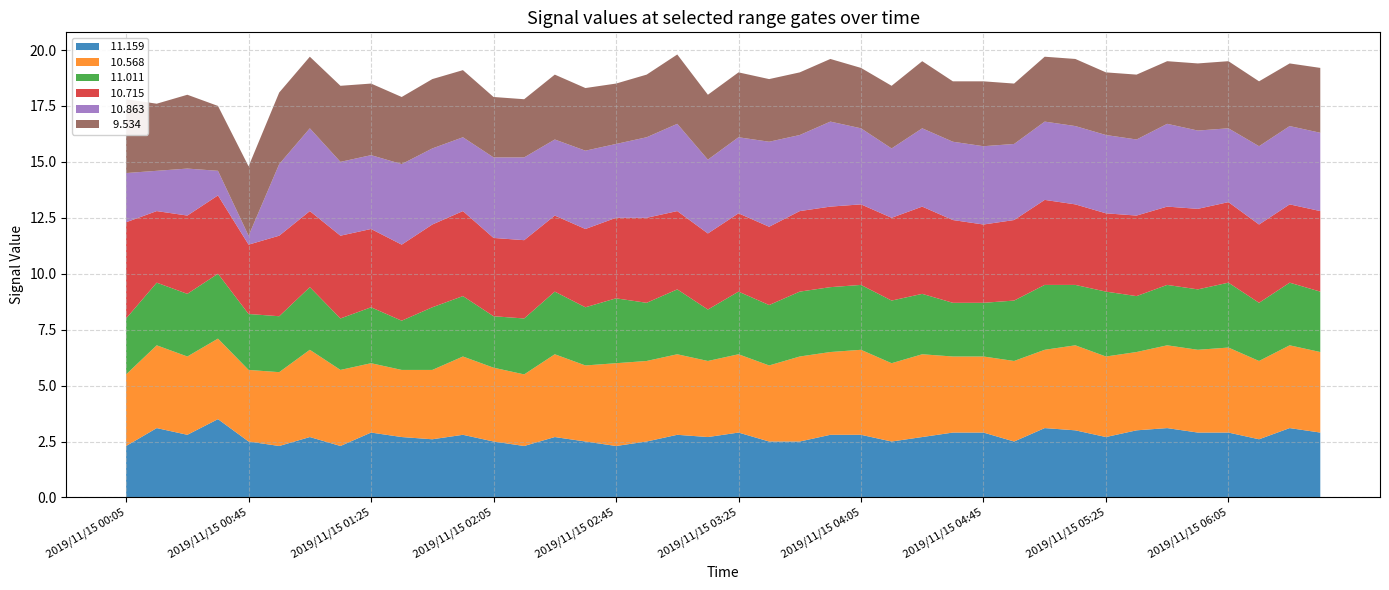

Reading right to left, what are all the values shown in this chart?

 11.159: 2019/11/15 06:35=2.9	2019/11/15 06:25=3.1	2019/11/15 06:15=2.6	2019/11/15 06:05=2.9	2019/11/15 05:55=2.9	2019/11/15 05:45=3.1	2019/11/15 05:35=3.0	2019/11/15 05:25=2.7	2019/11/15 05:15=3.0	2019/11/15 05:05=3.1	2019/11/15 04:55=2.5	2019/11/15 04:45=2.9	2019/11/15 04:35=2.9	2019/11/15 04:25=2.7	2019/11/15 04:15=2.5	2019/11/15 04:05=2.8	2019/11/15 03:55=2.8	2019/11/15 03:45=2.5	2019/11/15 03:35=2.5	2019/11/15 03:25=2.9	2019/11/15 03:15=2.7	2019/11/15 03:05=2.8	2019/11/15 02:55=2.5	2019/11/15 02:45=2.3	2019/11/15 02:35=2.5	2019/11/15 02:25=2.7	2019/11/15 02:15=2.3	2019/11/15 02:05=2.5	2019/11/15 01:55=2.8	2019/11/15 01:45=2.6	2019/11/15 01:35=2.7	2019/11/15 01:25=2.9	2019/11/15 01:15=2.3	2019/11/15 01:05=2.7	2019/11/15 00:55=2.3	2019/11/15 00:45=2.5	2019/11/15 00:35=3.5	2019/11/15 00:25=2.8	2019/11/15 00:15=3.1	2019/11/15 00:05=2.3
 10.568: 2019/11/15 06:35=3.6	2019/11/15 06:25=3.7	2019/11/15 06:15=3.5	2019/11/15 06:05=3.8	2019/11/15 05:55=3.7	2019/11/15 05:45=3.7	2019/11/15 05:35=3.5	2019/11/15 05:25=3.6	2019/11/15 05:15=3.8	2019/11/15 05:05=3.5	2019/11/15 04:55=3.6	2019/11/15 04:45=3.4	2019/11/15 04:35=3.4	2019/11/15 04:25=3.7	2019/11/15 04:15=3.5	2019/11/15 04:05=3.8	2019/11/15 03:55=3.7	2019/11/15 03:45=3.8	2019/11/15 03:35=3.4	2019/11/15 03:25=3.5	2019/11/15 03:15=3.4	2019/11/15 03:05=3.6	2019/11/15 02:55=3.6	2019/11/15 02:45=3.7	2019/11/15 02:35=3.4	2019/11/15 02:25=3.7	2019/11/15 02:15=3.2	2019/11/15 02:05=3.3	2019/11/15 01:55=3.5	2019/11/15 01:45=3.1	2019/11/15 01:35=3.0	2019/11/15 01:25=3.1	2019/11/15 01:15=3.4	2019/11/15 01:05=3.9	2019/11/15 00:55=3.3	2019/11/15 00:45=3.2	2019/11/15 00:35=3.6	2019/11/15 00:25=3.5	2019/11/15 00:15=3.7	2019/11/15 00:05=3.2
 11.011: 2019/11/15 06:35=2.7	2019/11/15 06:25=2.8	2019/11/15 06:15=2.6	2019/11/15 06:05=2.9	2019/11/15 05:55=2.7	2019/11/15 05:45=2.7	2019/11/15 05:35=2.5	2019/11/15 05:25=2.9	2019/11/15 05:15=2.7	2019/11/15 05:05=2.9	2019/11/15 04:55=2.7	2019/11/15 04:45=2.4	2019/11/15 04:35=2.4	2019/11/15 04:25=2.7	2019/11/15 04:15=2.8	2019/11/15 04:05=2.9	2019/11/15 03:55=2.9	2019/11/15 03:45=2.9	2019/11/15 03:35=2.7	2019/11/15 03:25=2.8	2019/11/15 03:15=2.3	2019/11/15 03:05=2.9	2019/11/15 02:55=2.6	2019/11/15 02:45=2.9	2019/11/15 02:35=2.6	2019/11/15 02:25=2.8	2019/11/15 02:15=2.5	2019/11/15 02:05=2.3	2019/11/15 01:55=2.7	2019/11/15 01:45=2.8	2019/11/15 01:35=2.2	2019/11/15 01:25=2.5	2019/11/15 01:15=2.3	2019/11/15 01:05=2.8	2019/11/15 00:55=2.5	2019/11/15 00:45=2.5	2019/11/15 00:35=2.9	2019/11/15 00:25=2.8	2019/11/15 00:15=2.8	2019/11/15 00:05=2.5
 10.715: 2019/11/15 06:35=3.6	2019/11/15 06:25=3.5	2019/11/15 06:15=3.5	2019/11/15 06:05=3.6	2019/11/15 05:55=3.6	2019/11/15 05:45=3.5	2019/11/15 05:35=3.6	2019/11/15 05:25=3.5	2019/11/15 05:15=3.6	2019/11/15 05:05=3.8	2019/11/15 04:55=3.6	2019/11/15 04:45=3.5	2019/11/15 04:35=3.7	2019/11/15 04:25=3.9	2019/11/15 04:15=3.7	2019/11/15 04:05=3.6	2019/11/15 03:55=3.6	2019/11/15 03:45=3.6	2019/11/15 03:35=3.5	2019/11/15 03:25=3.5	2019/11/15 03:15=3.4	2019/11/15 03:05=3.5	2019/11/15 02:55=3.8	2019/11/15 02:45=3.6	2019/11/15 02:35=3.5	2019/11/15 02:25=3.4	2019/11/15 02:15=3.5	2019/11/15 02:05=3.5	2019/11/15 01:55=3.8	2019/11/15 01:45=3.7	2019/11/15 01:35=3.4	2019/11/15 01:25=3.5	2019/11/15 01:15=3.7	2019/11/15 01:05=3.4	2019/11/15 00:55=3.6	2019/11/15 00:45=3.1	2019/11/15 00:35=3.5	2019/11/15 00:25=3.5	2019/11/15 00:15=3.2	2019/11/15 00:05=4.3
 10.863: 2019/11/15 06:35=3.5	2019/11/15 06:25=3.5	2019/11/15 06:15=3.5	2019/11/15 06:05=3.3	2019/11/15 05:55=3.5	2019/11/15 05:45=3.7	2019/11/15 05:35=3.4	2019/11/15 05:25=3.5	2019/11/15 05:15=3.5	2019/11/15 05:05=3.5	2019/11/15 04:55=3.4	2019/11/15 04:45=3.5	2019/11/15 04:35=3.5	2019/11/15 04:25=3.5	2019/11/15 04:15=3.1	2019/11/15 04:05=3.4	2019/11/15 03:55=3.8	2019/11/15 03:45=3.4	2019/11/15 03:35=3.8	2019/11/15 03:25=3.4	2019/11/15 03:15=3.3	2019/11/15 03:05=3.9	2019/11/15 02:55=3.6	2019/11/15 02:45=3.3	2019/11/15 02:35=3.5	2019/11/15 02:25=3.4	2019/11/15 02:15=3.7	2019/11/15 02:05=3.6	2019/11/15 01:55=3.3	2019/11/15 01:45=3.4	2019/11/15 01:35=3.6	2019/11/15 01:25=3.3	2019/11/15 01:15=3.3	2019/11/15 01:05=3.7	2019/11/15 00:55=3.2	2019/11/15 00:45=0.4	2019/11/15 00:35=1.1	2019/11/15 00:25=2.1	2019/11/15 00:15=1.8	2019/11/15 00:05=2.2
  9.534: 2019/11/15 06:35=2.9	2019/11/15 06:25=2.8	2019/11/15 06:15=2.9	2019/11/15 06:05=3.0	2019/11/15 05:55=3.0	2019/11/15 05:45=2.8	2019/11/15 05:35=2.9	2019/11/15 05:25=2.8	2019/11/15 05:15=3.0	2019/11/15 05:05=2.9	2019/11/15 04:55=2.7	2019/11/15 04:45=2.9	2019/11/15 04:35=2.7	2019/11/15 04:25=3.0	2019/11/15 04:15=2.8	2019/11/15 04:05=2.7	2019/11/15 03:55=2.8	2019/11/15 03:45=2.8	2019/11/15 03:35=2.8	2019/11/15 03:25=2.9	2019/11/15 03:15=2.9	2019/11/15 03:05=3.1	2019/11/15 02:55=2.8	2019/11/15 02:45=2.7	2019/11/15 02:35=2.8	2019/11/15 02:25=2.9	2019/11/15 02:15=2.6	2019/11/15 02:05=2.7	2019/11/15 01:55=3.0	2019/11/15 01:45=3.1	2019/11/15 01:35=3.0	2019/11/15 01:25=3.2	2019/11/15 01:15=3.4	2019/11/15 01:05=3.2	2019/11/15 00:55=3.2	2019/11/15 00:45=3.1	2019/11/15 00:35=2.9	2019/11/15 00:25=3.3	2019/11/15 00:15=3.0	2019/11/15 00:05=3.3